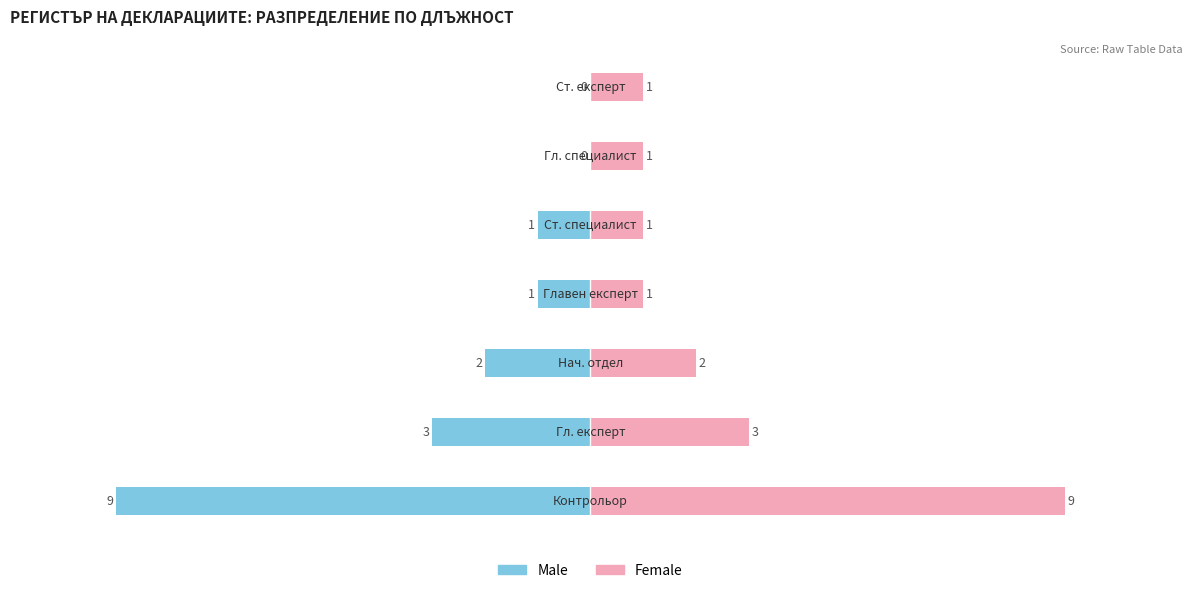

Rank the categories by Female value from lowest to highest.

3, 4, 5, 6, 2, 1, 0